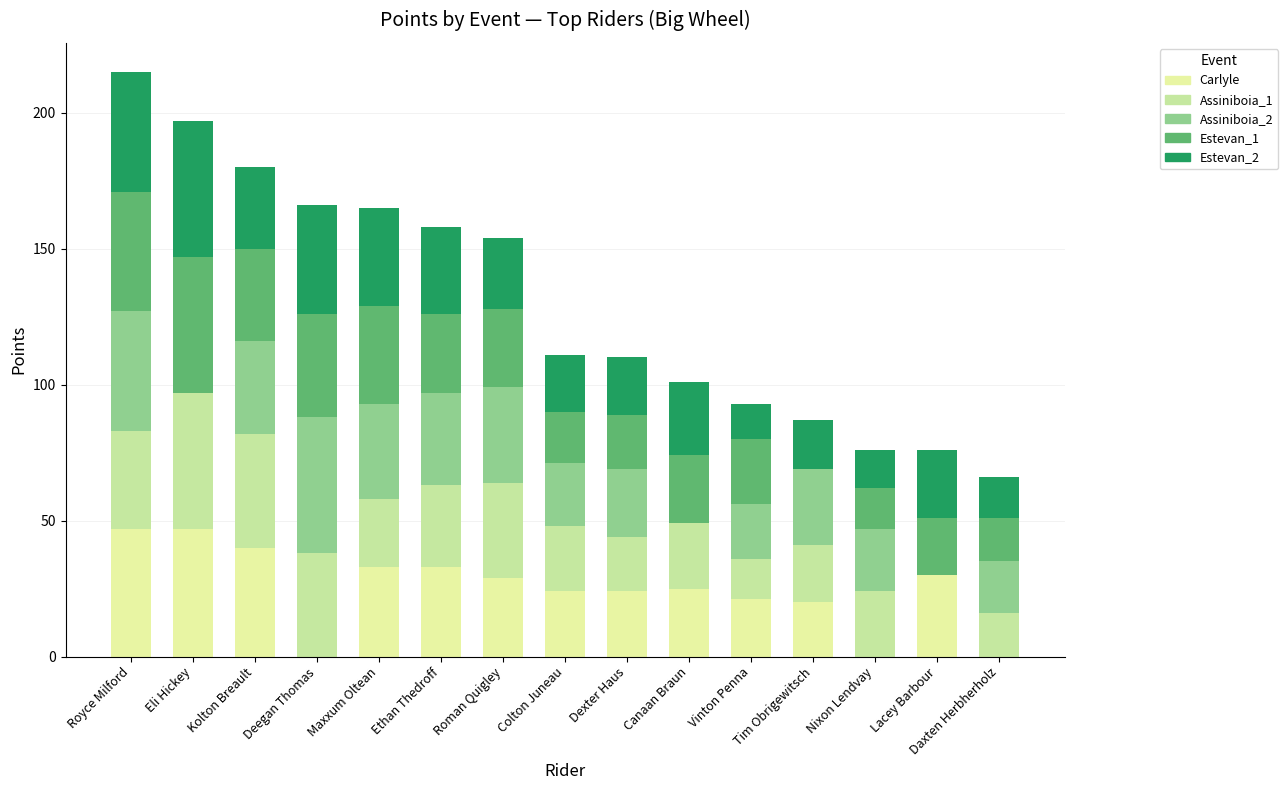

Is it true that Estevan_1 equals 77 at Eli Hickey?

False